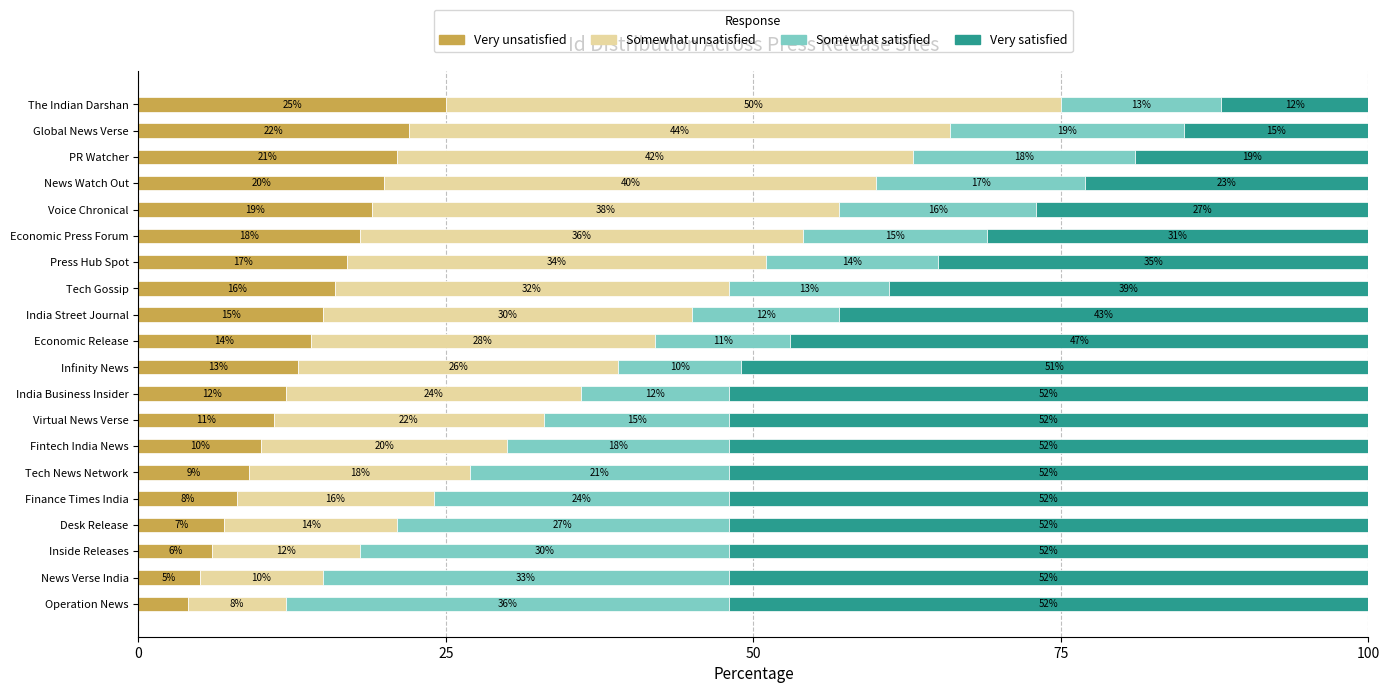

The value of Very unsatisfied at Virtual News Verse is 11.0. True or false?

True